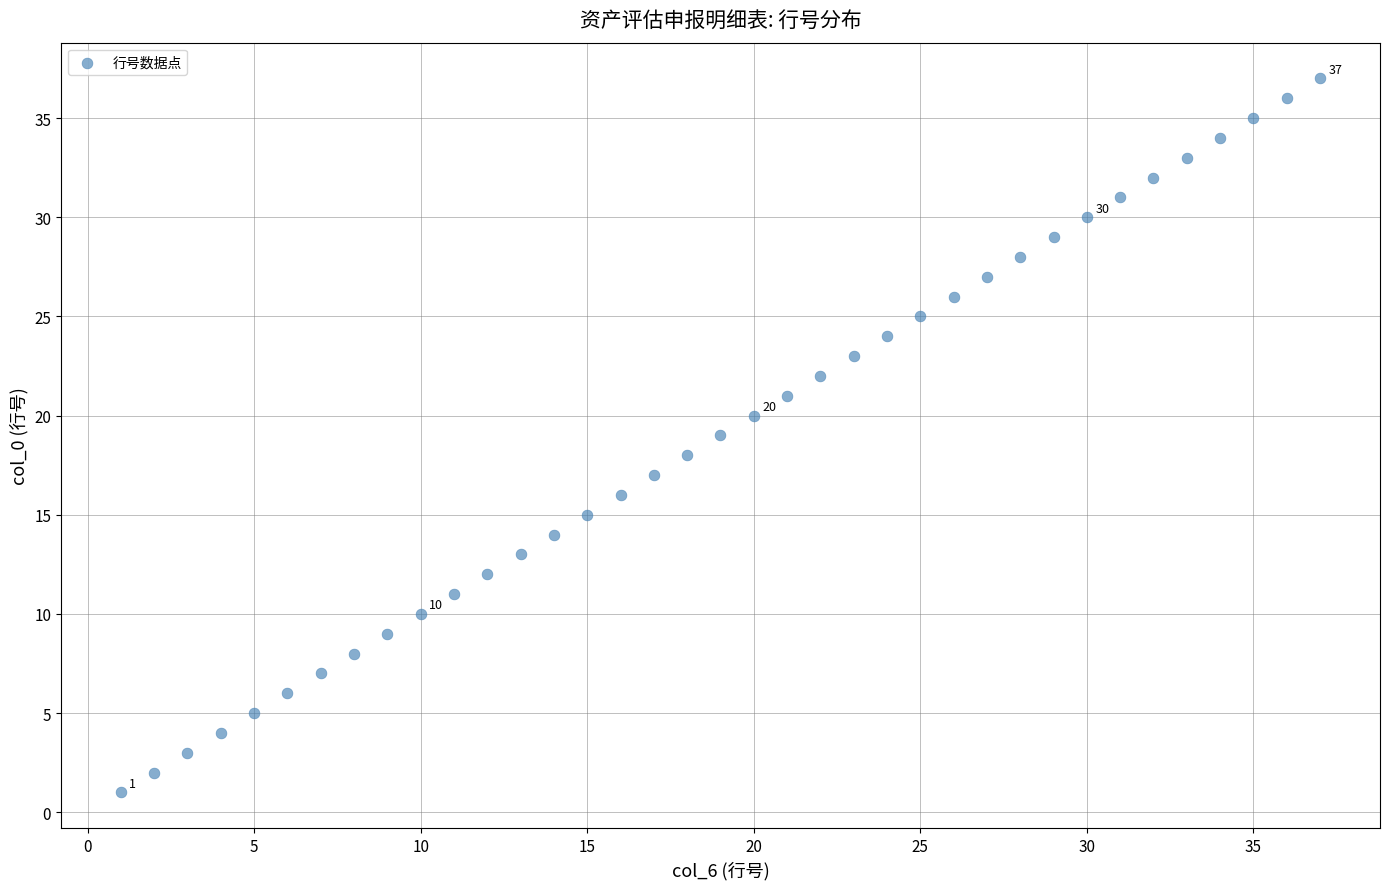

What is the range of X values (max minus min)?

36